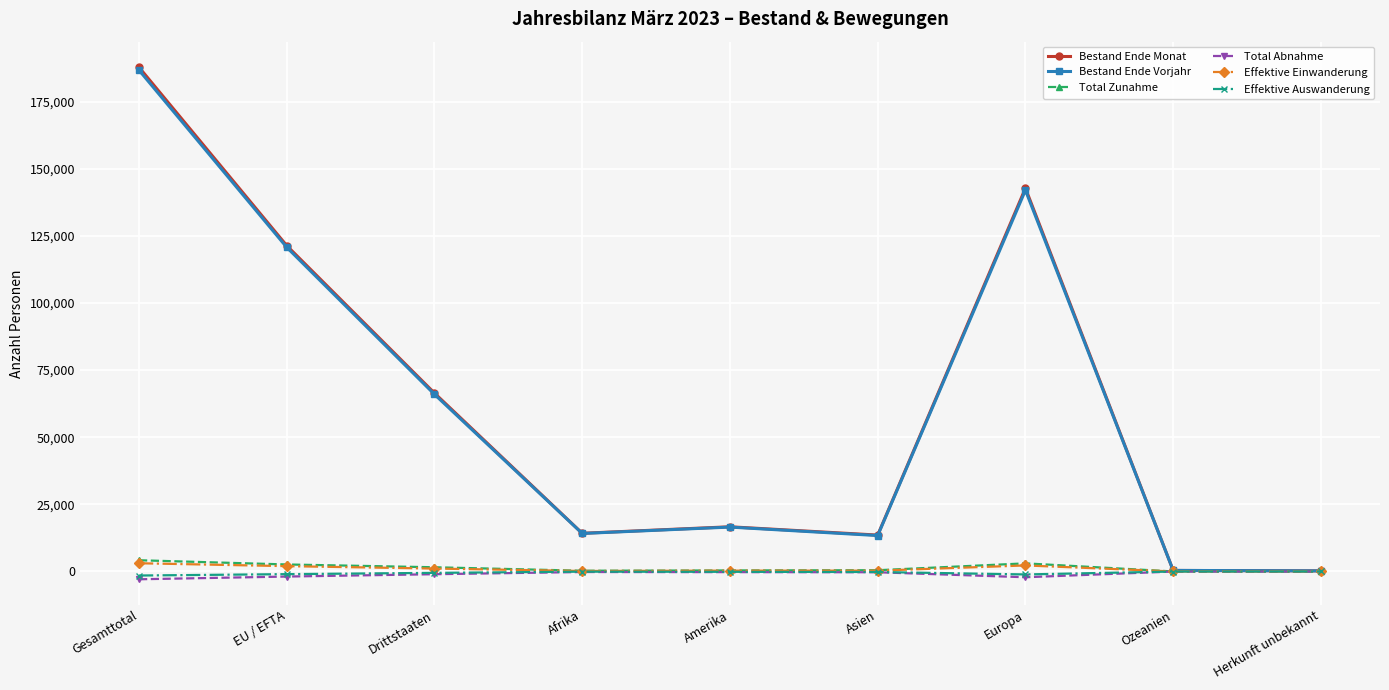

At how many categories does at least one series exceed 73051?

3